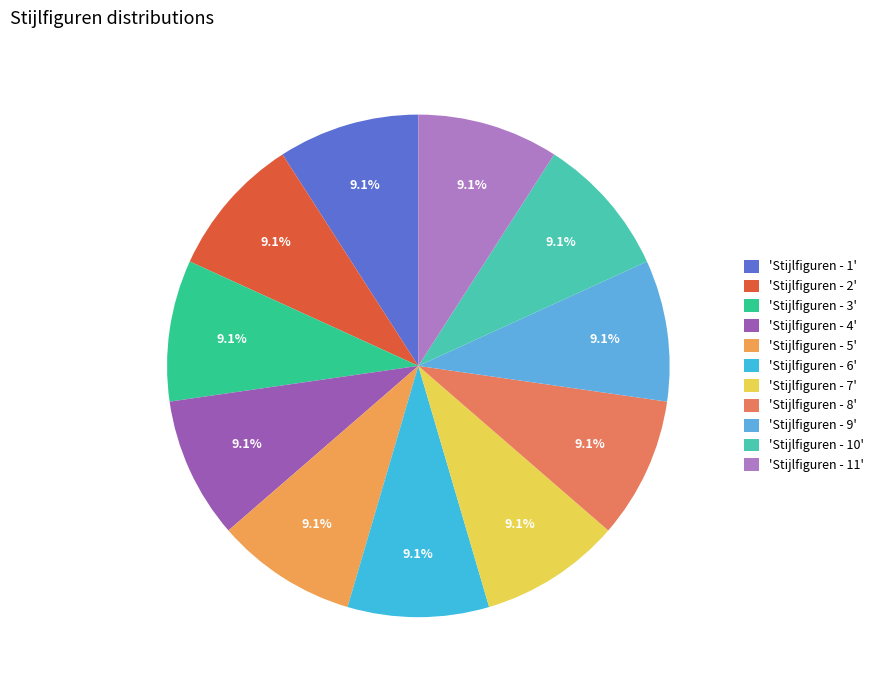

How many segments does this pie chart have?

11